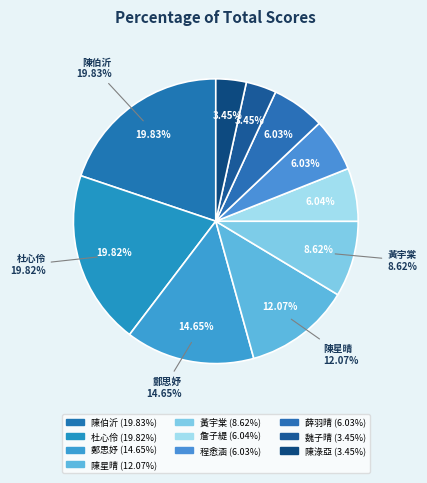

How many segments does this pie chart have?

10